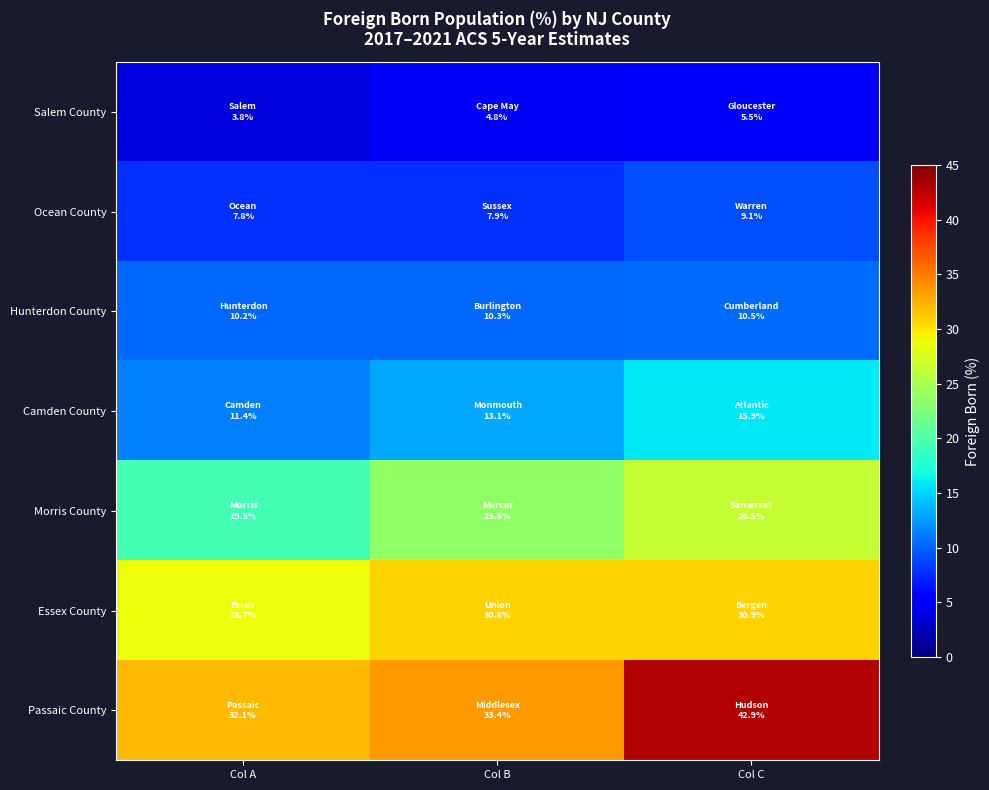

At how many categories does at least one series exceed 36?

1